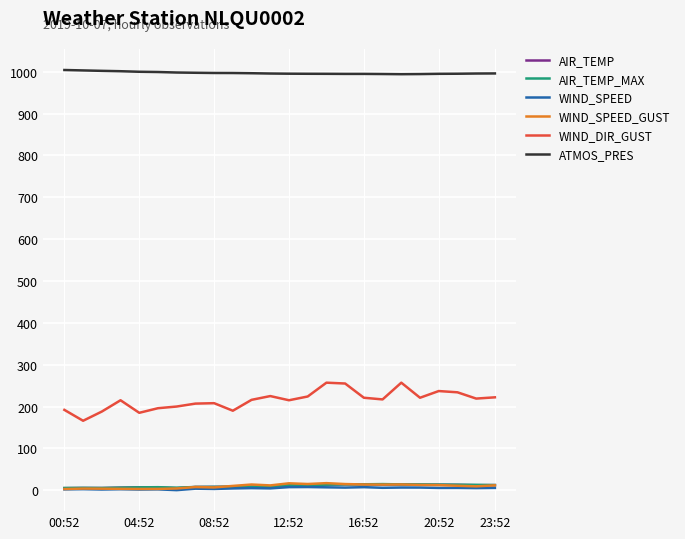

True or false: ATMOS_PRES and AIR_TEMP cross at least once.

False